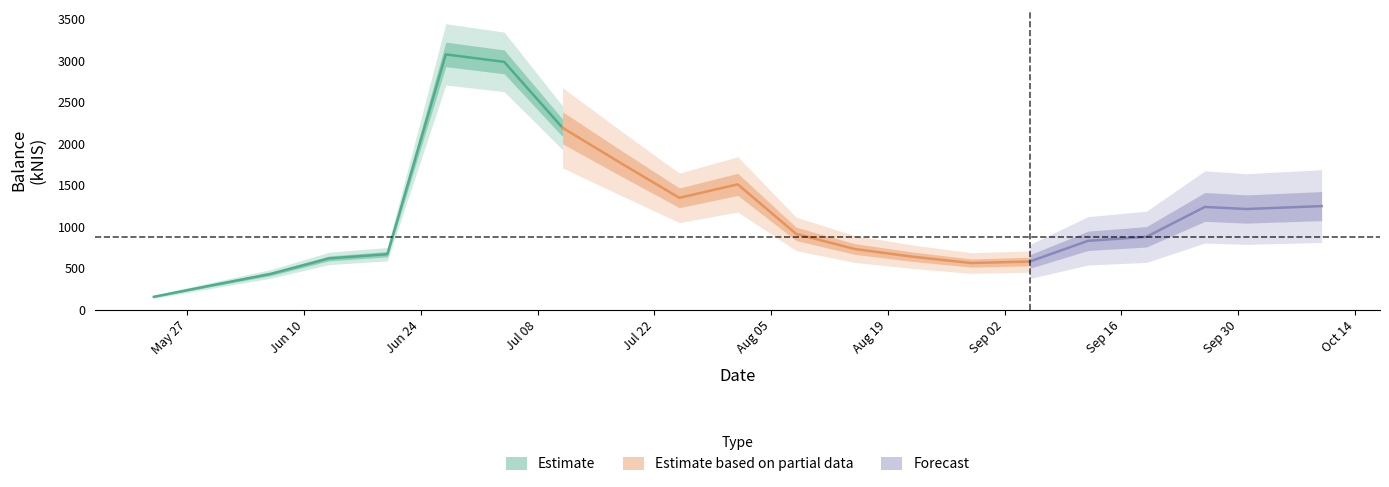

What is the change in value from 2024-05-30 to 2024-07-25?

+1051.4